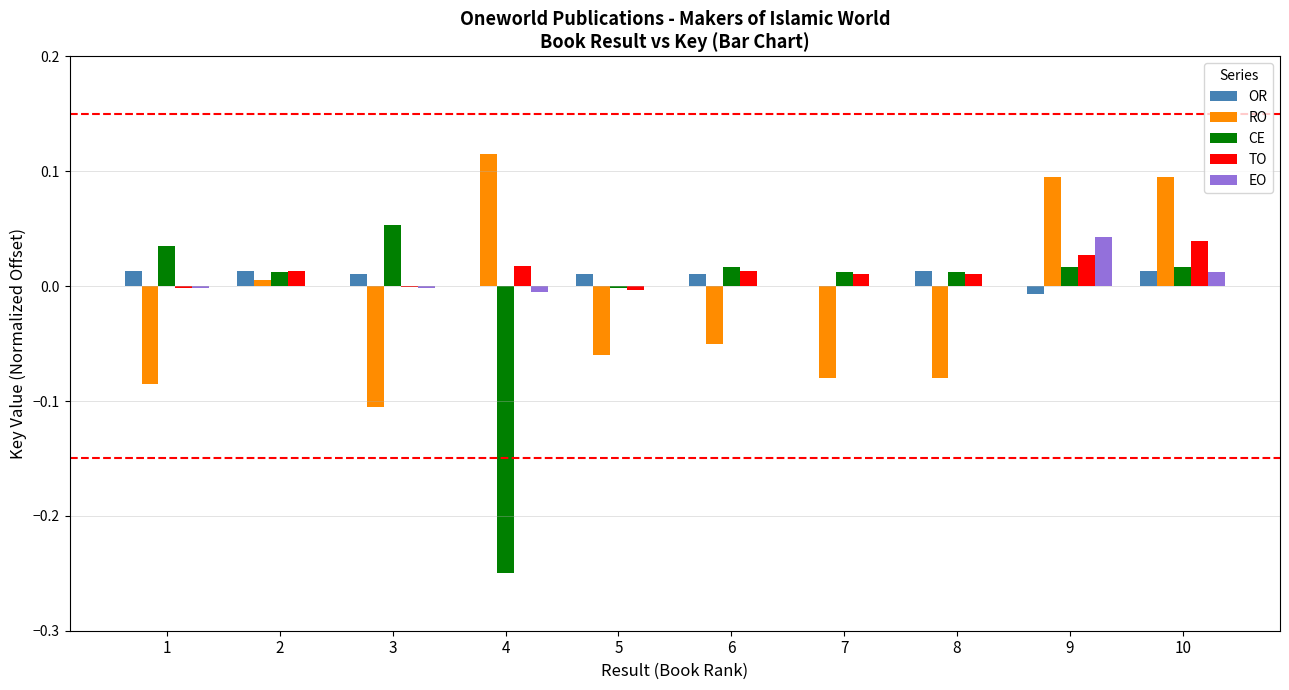

The value of EO at 2 is 0.0. True or false?

True